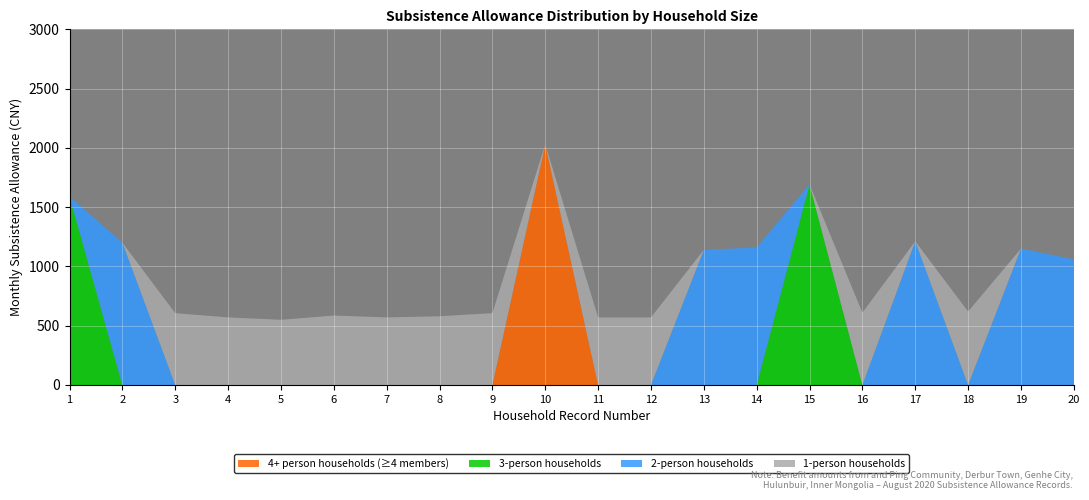

At which category is the sum across all series the highest?

10